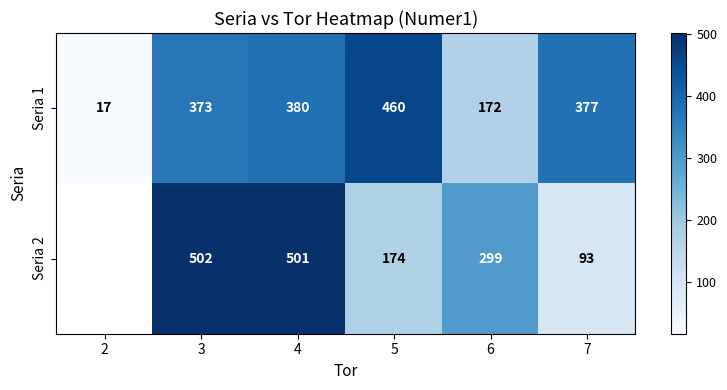

What is the greatest value displayed?

502.0